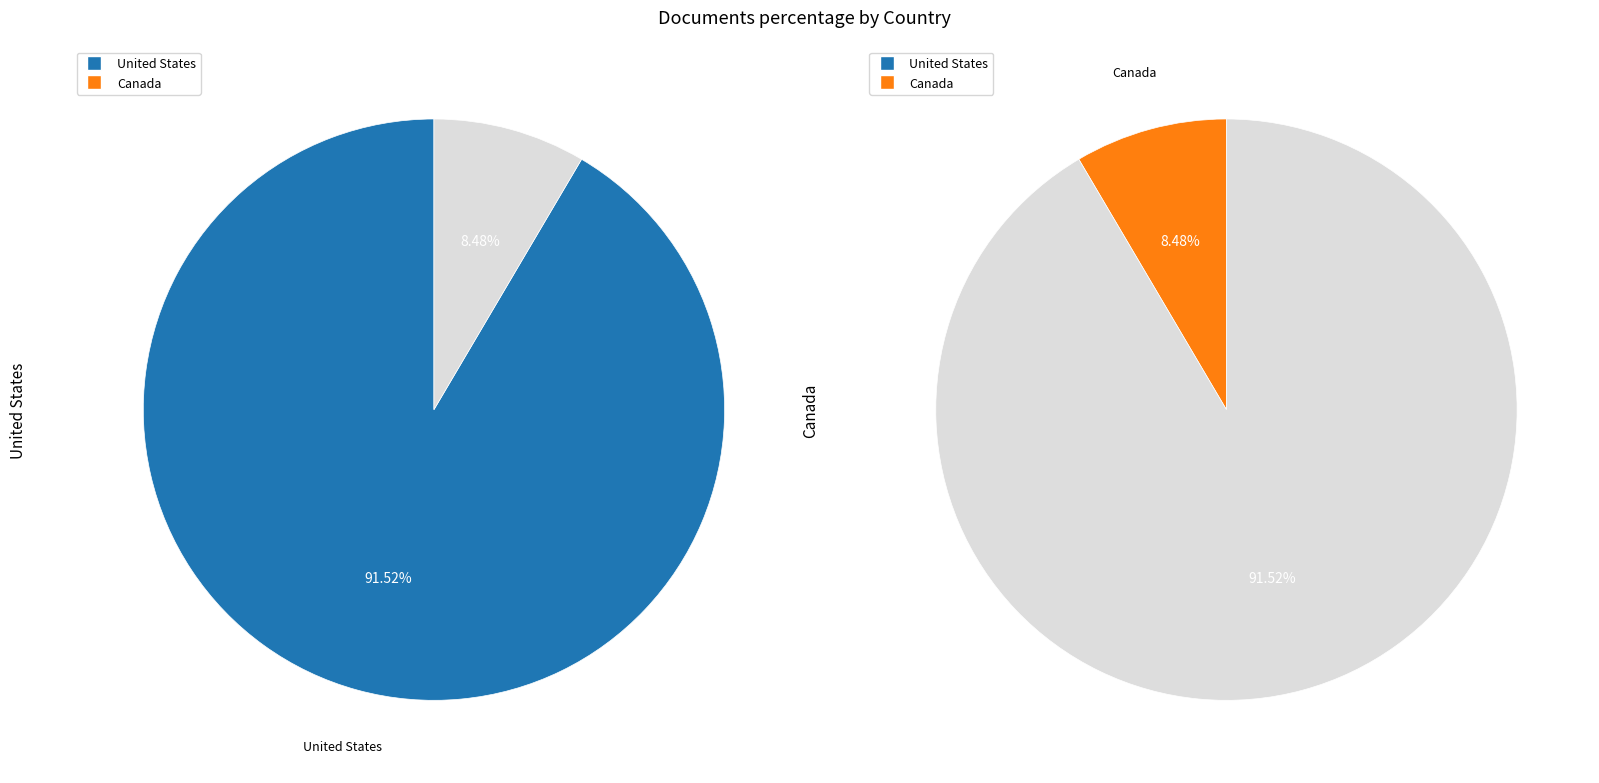

Does Canada account for over 50% of the chart?

No